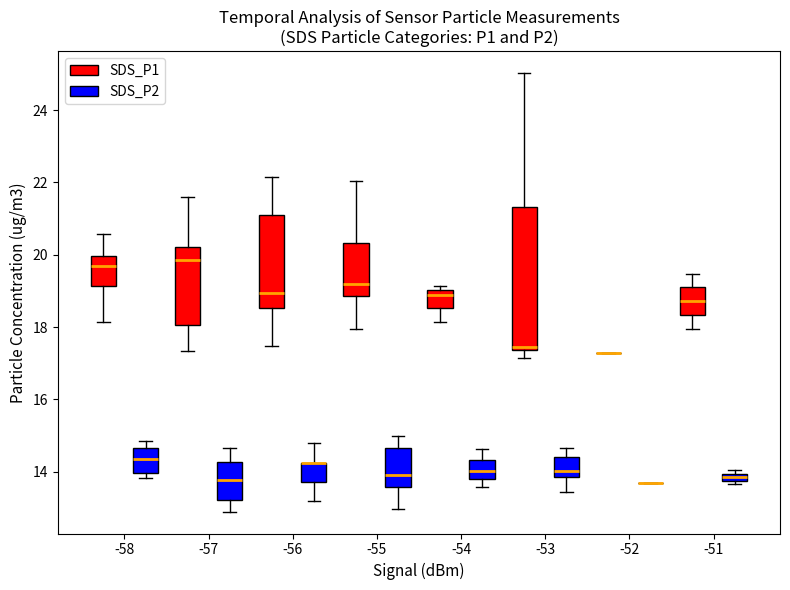

Which box is the tallest, from its lower edge to its upper edge?

-53 (SDS_P1)